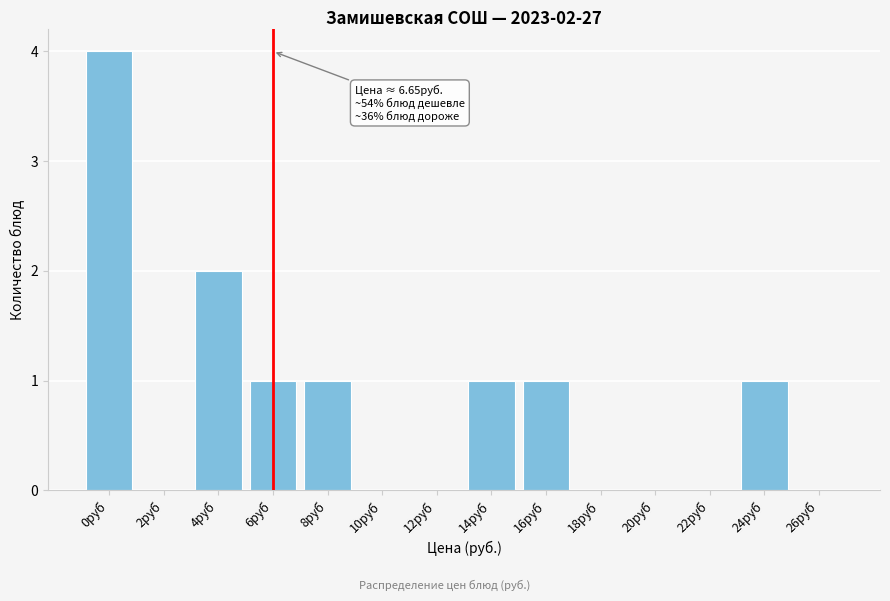

Reading left to right, what are all the values shown in this chart?

0руб=4	2руб=0	4руб=2	6руб=1	8руб=1	10руб=0	12руб=0	14руб=1	16руб=1	18руб=0	20руб=0	22руб=0	24руб=1	26руб=0